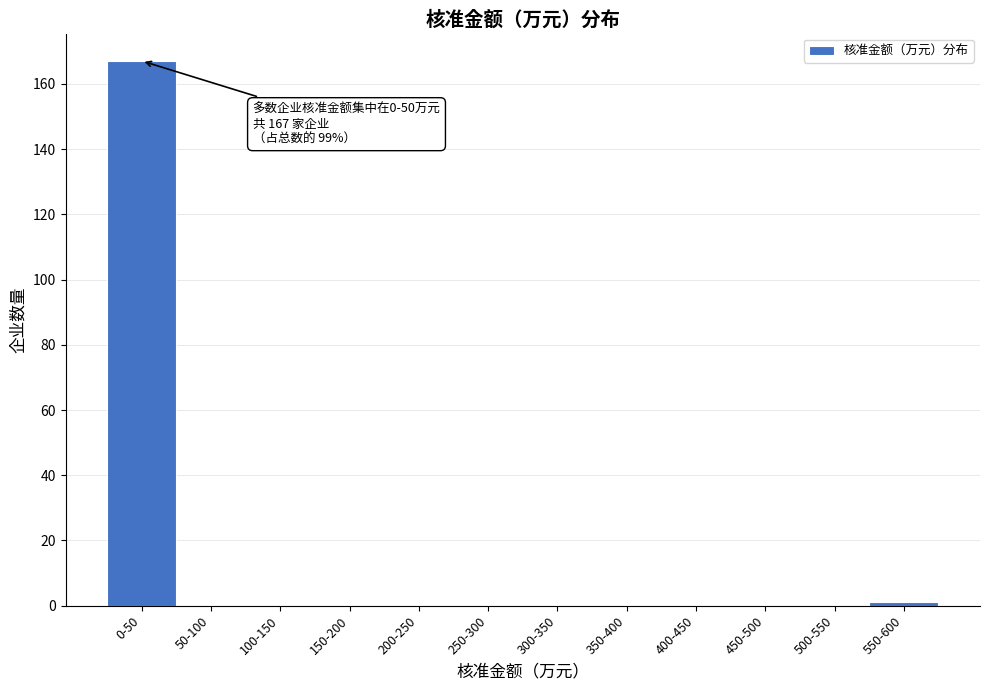

Reading left to right, extract all data points from this chart.

0-50=167	50-100=0	100-150=0	150-200=0	200-250=0	250-300=0	300-350=0	350-400=0	400-450=0	450-500=0	500-550=0	550-600=1